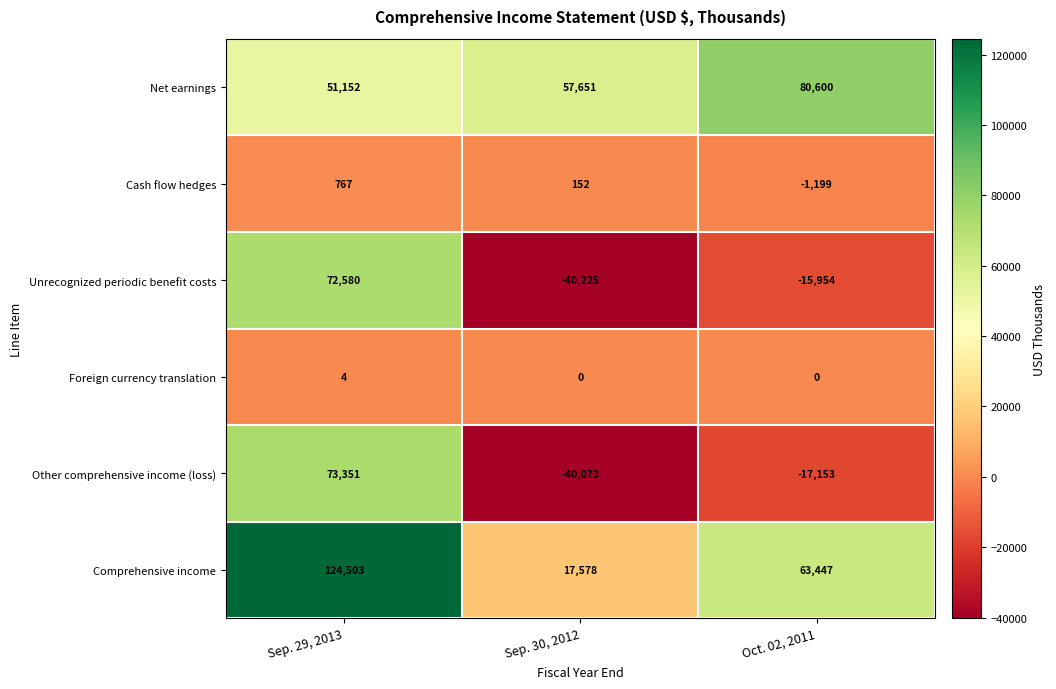

What is the average value of the Other comprehensive income (loss) series?

5375